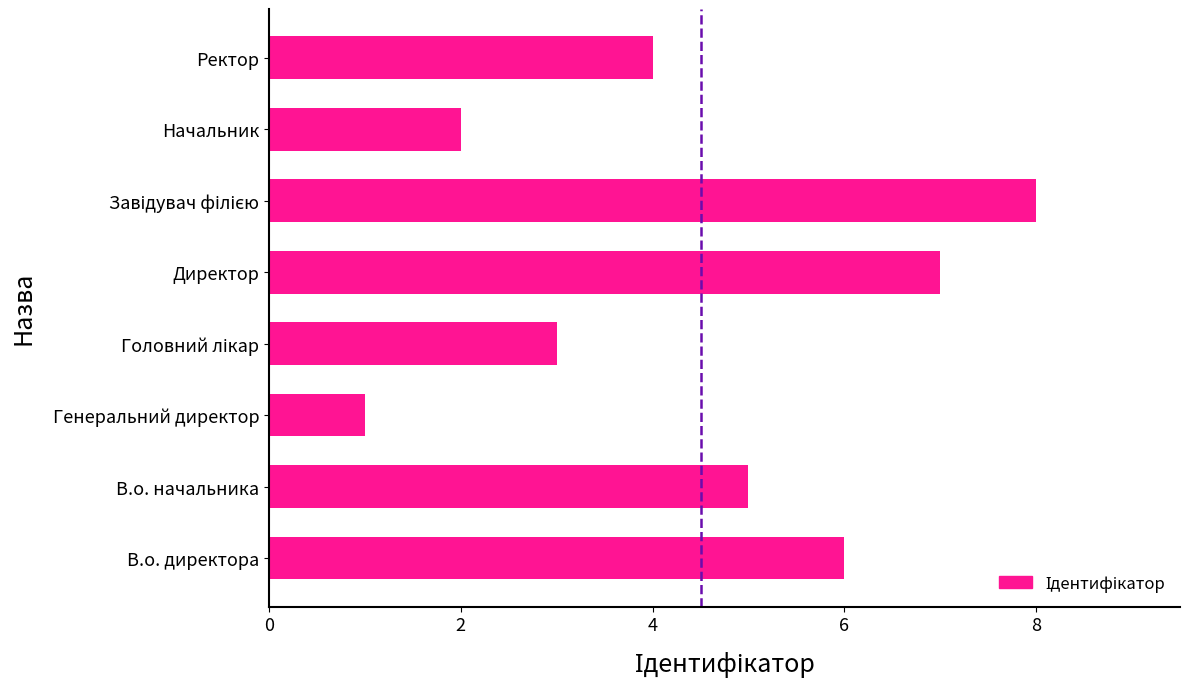

True or false: the data shows 1 at Начальник.

False